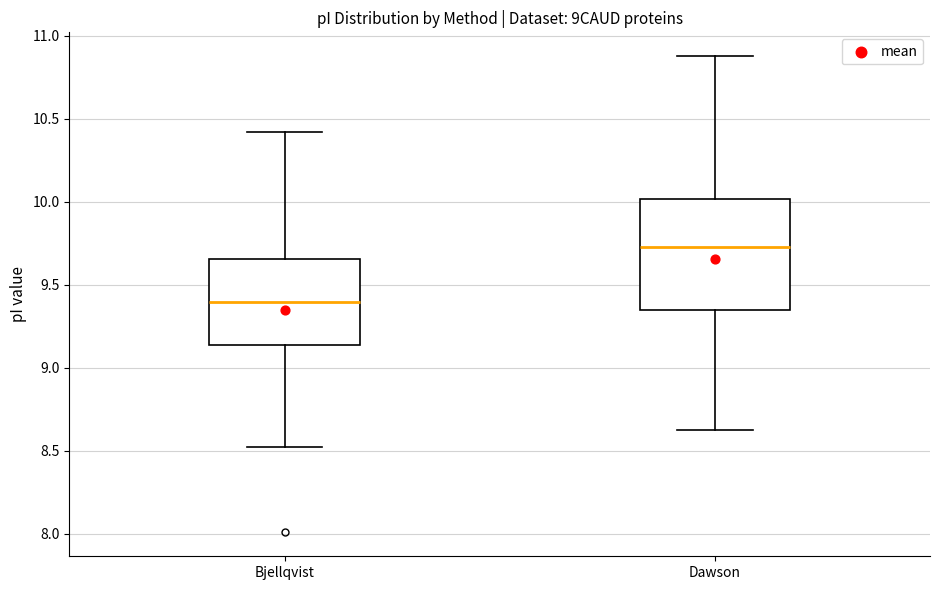

Which box has the highest median line?

Dawson